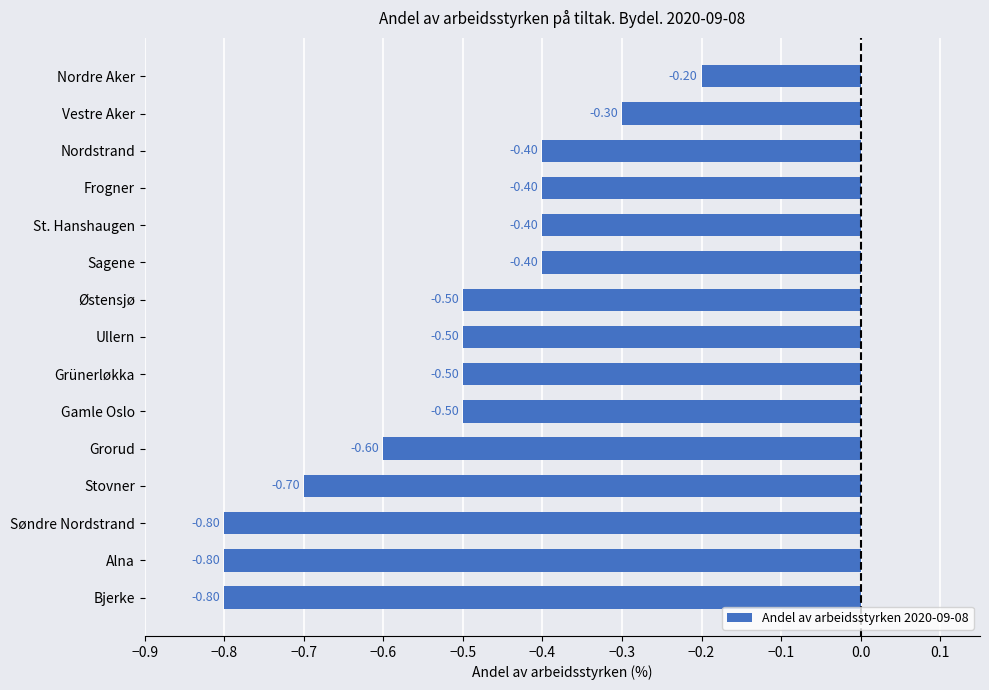

What is the difference between the values at Nordre Aker and Stovner?

0.5